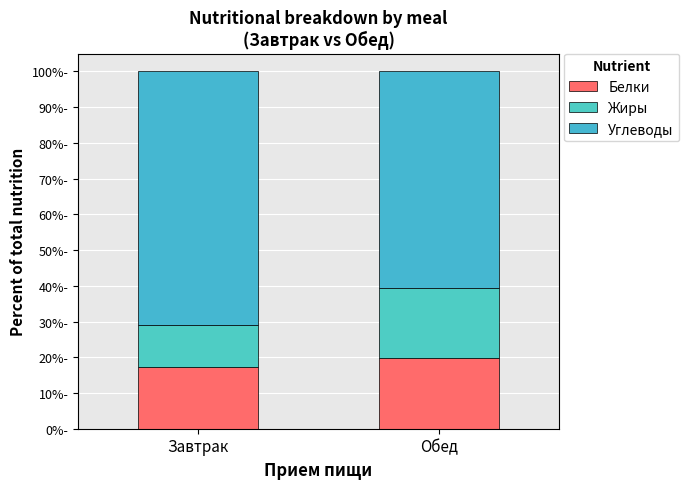

Which series has the largest range (max minus min)?

Углеводы